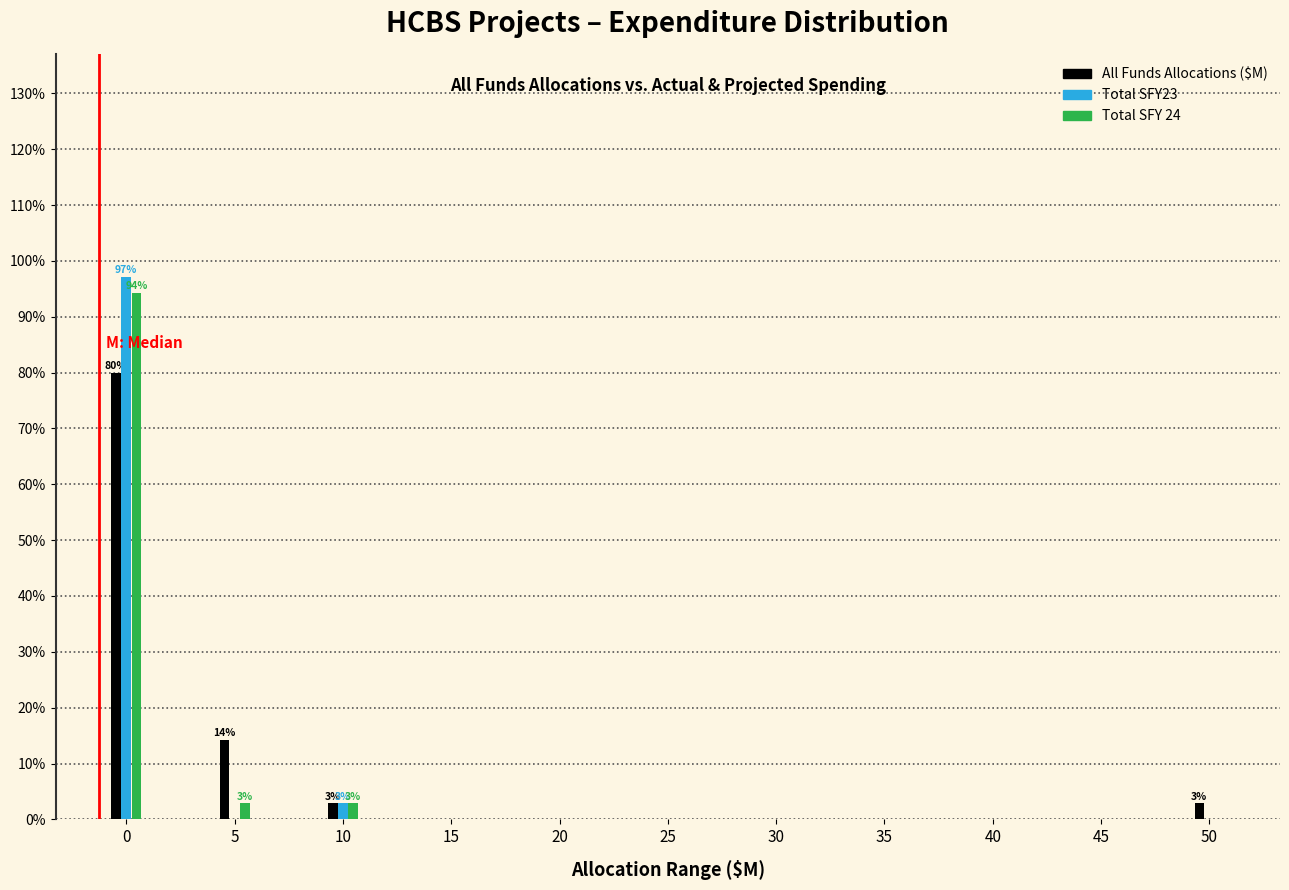

Is it true that Total SFY23 equals 32.5 at 15?

False